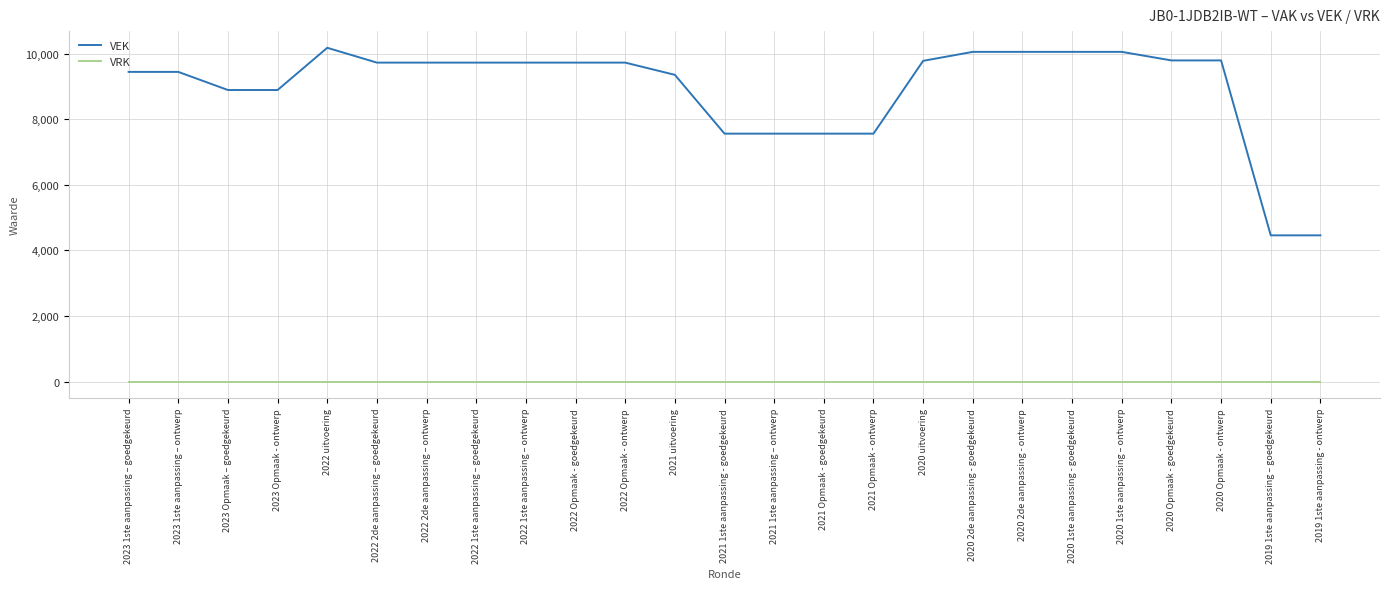

Count the number of data series in this chart.

2